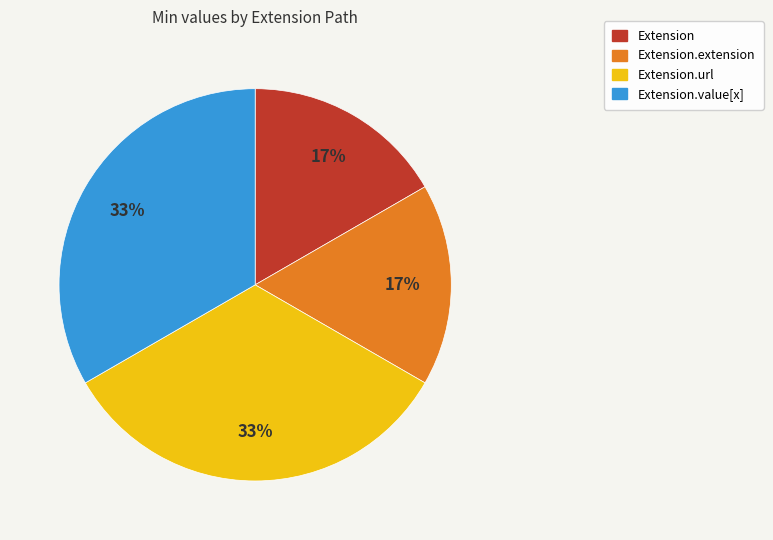

To the nearest percent, what is the average slice percentage?

25%